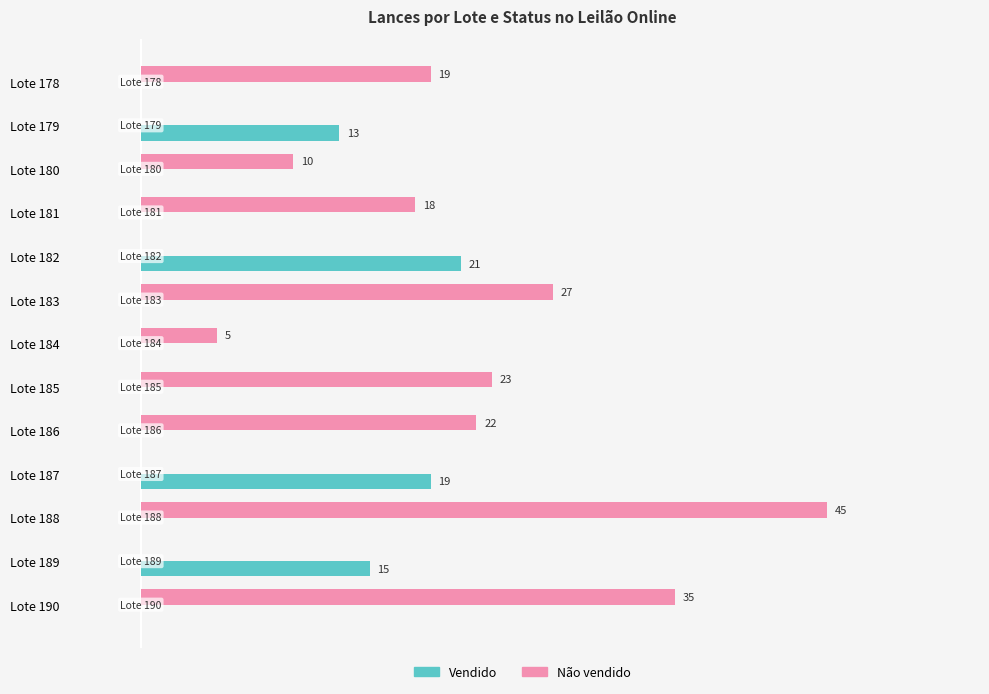

Is the value of Não vendido at Lote 183 greater than the value of Vendido at Lote 181?

Yes